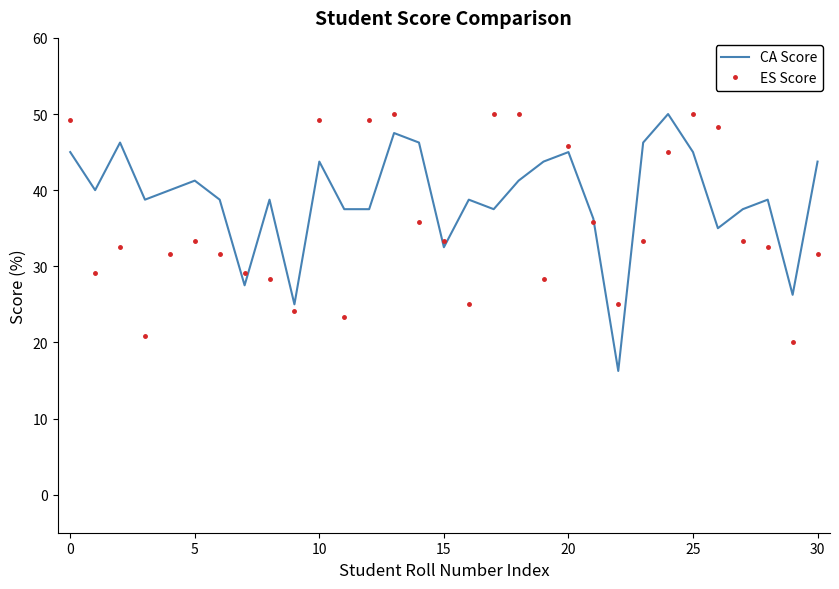

Which series has the largest total across all categories?

CA Score